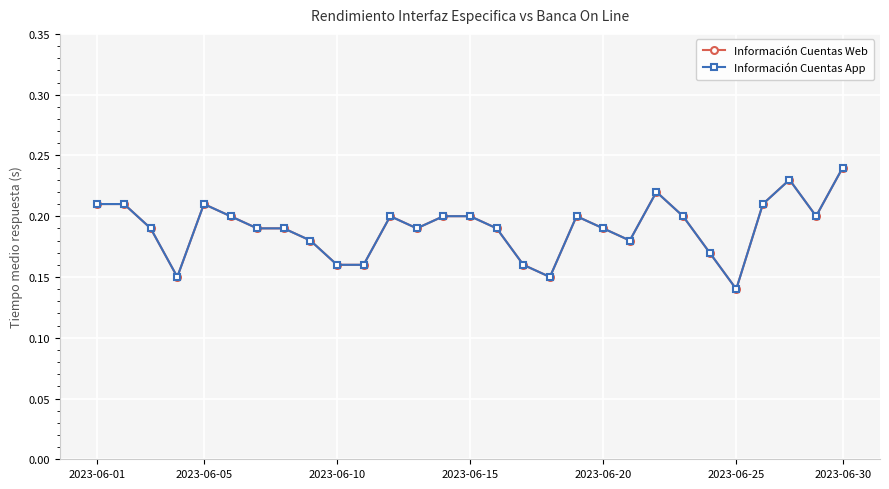

Is this an area chart (filled region under the line)?

No